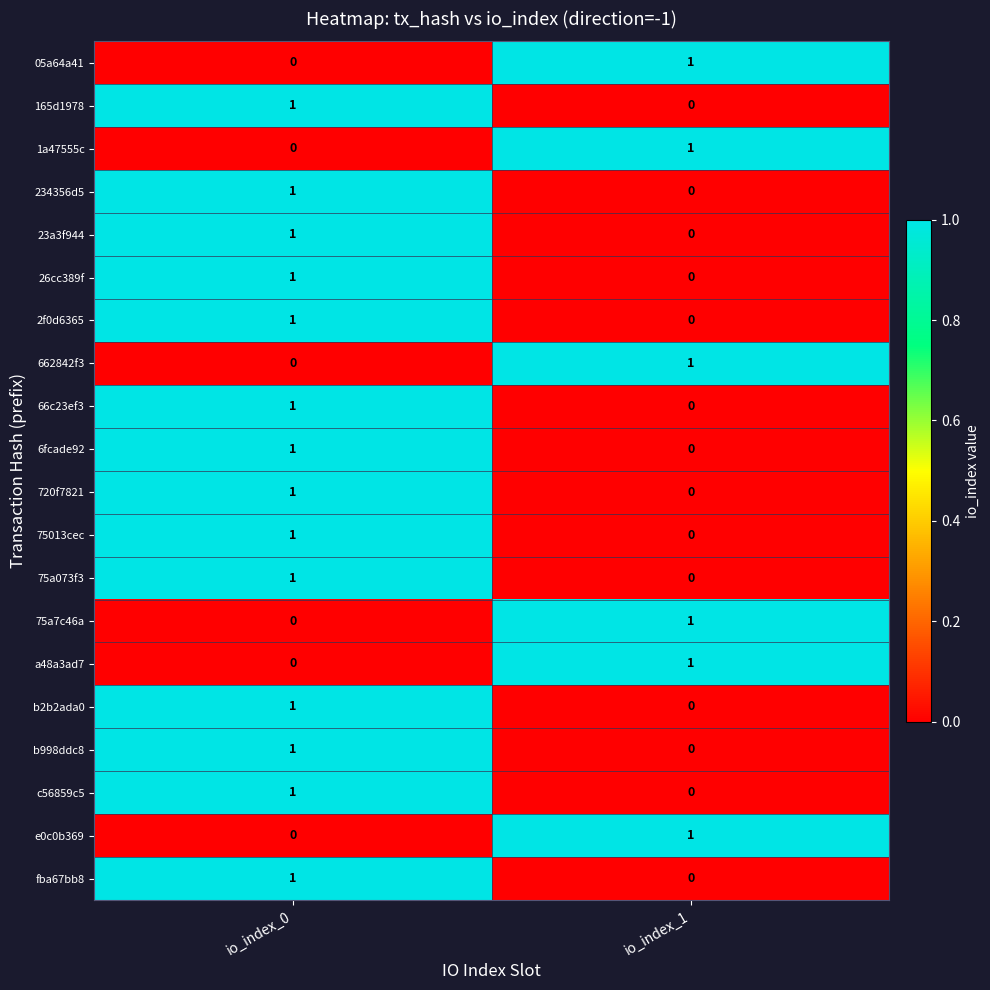

How many series are shown in this chart?

20